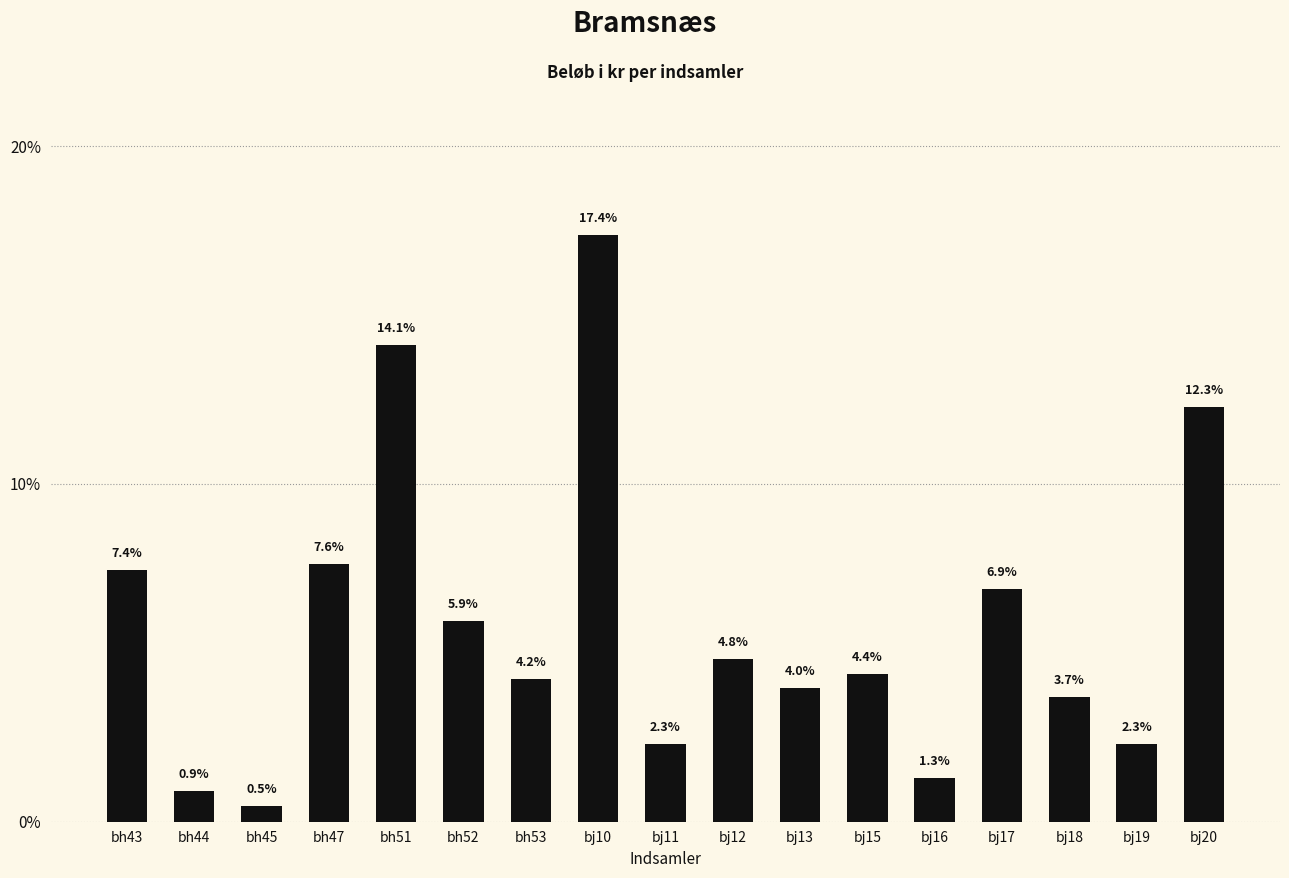

The chart shows a value of 4.1 at bj11. True or false?

False